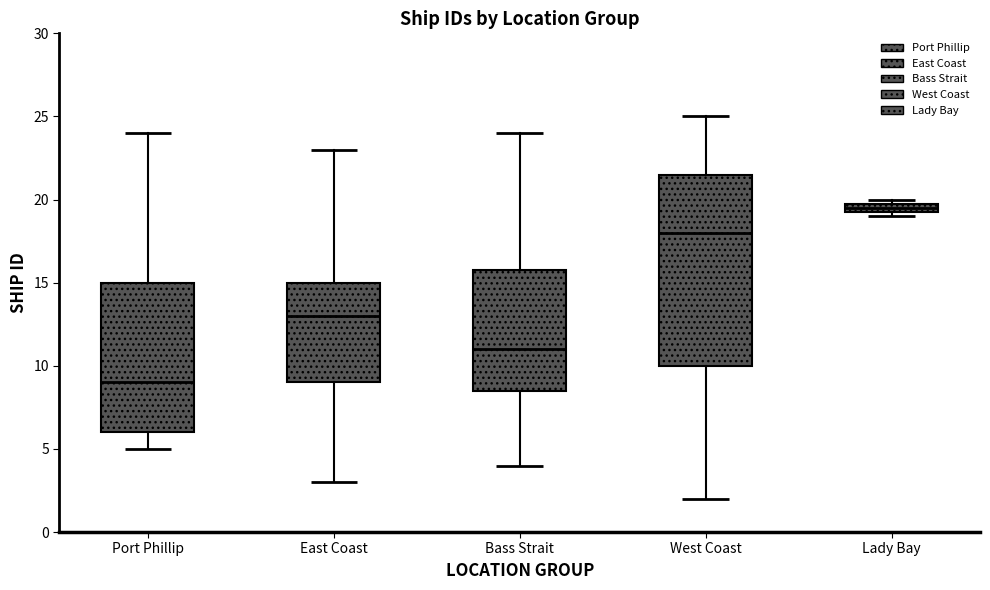

Where does the lower whisker of the box for Port Phillip end on the y-axis? The values are not printed on the chart, so give them approximately, as read against the axis.

5.0